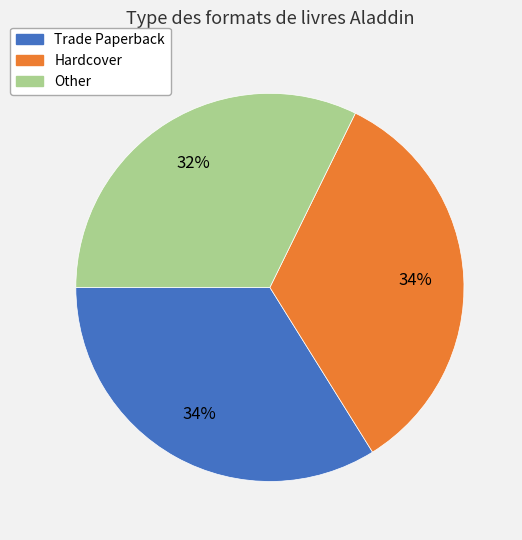

Is there a majority slice in this chart?

No